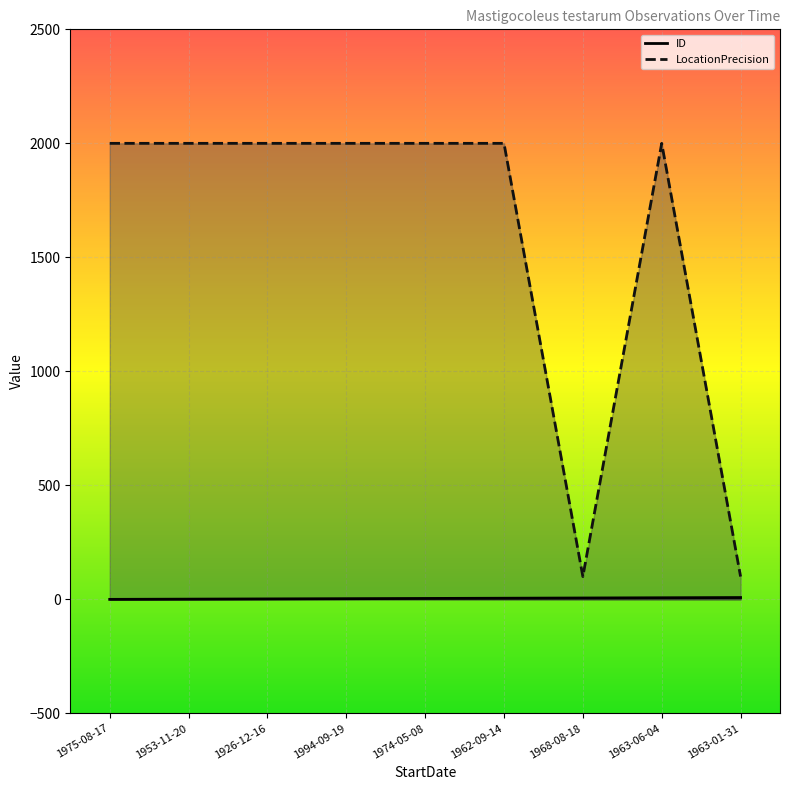

What is the difference between the ID values at 1994-09-19 and 1968-08-18?

3